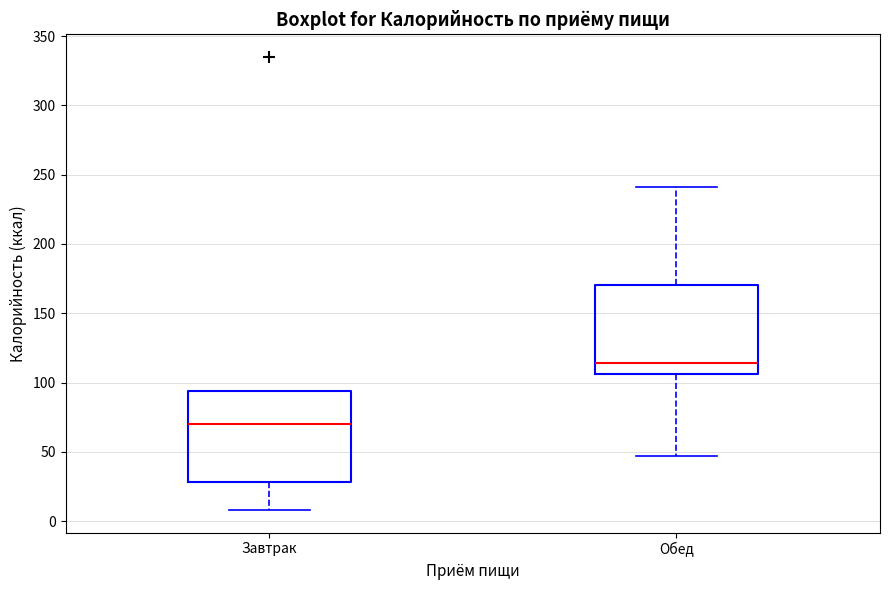

Which box's median line is the lowest?

Завтрак